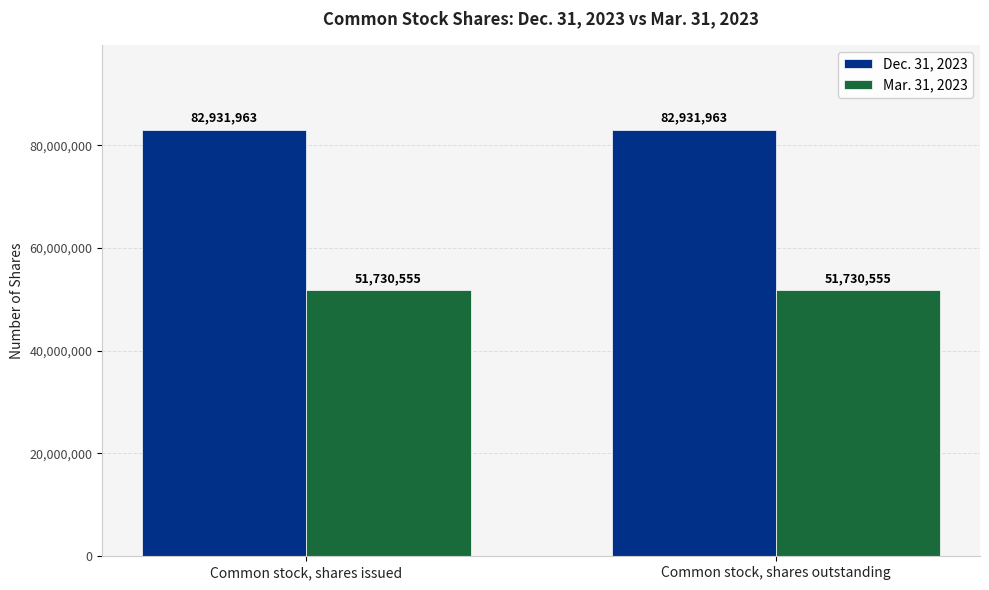

Reading right to left, what are all the values shown in this chart?

Dec. 31, 2023: 82931963	82931963
Mar. 31, 2023: 51730555	51730555